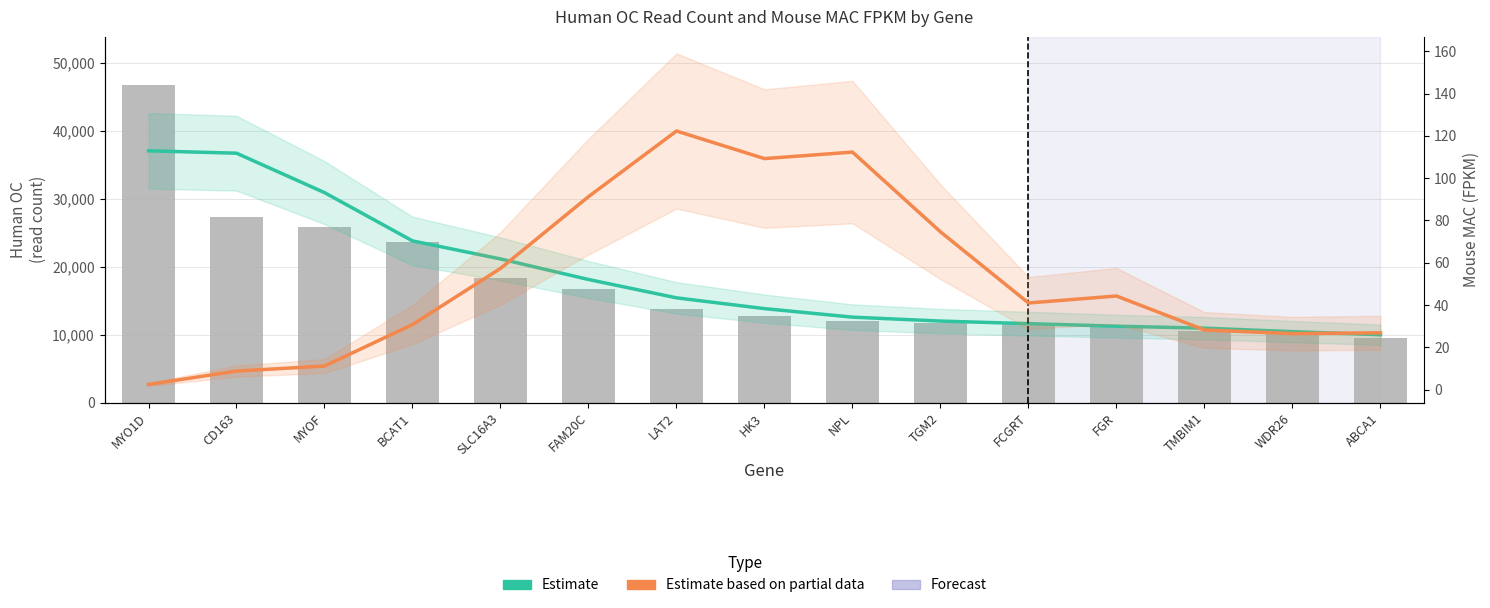

What is the label of the 9th bar from the right?

LAT2